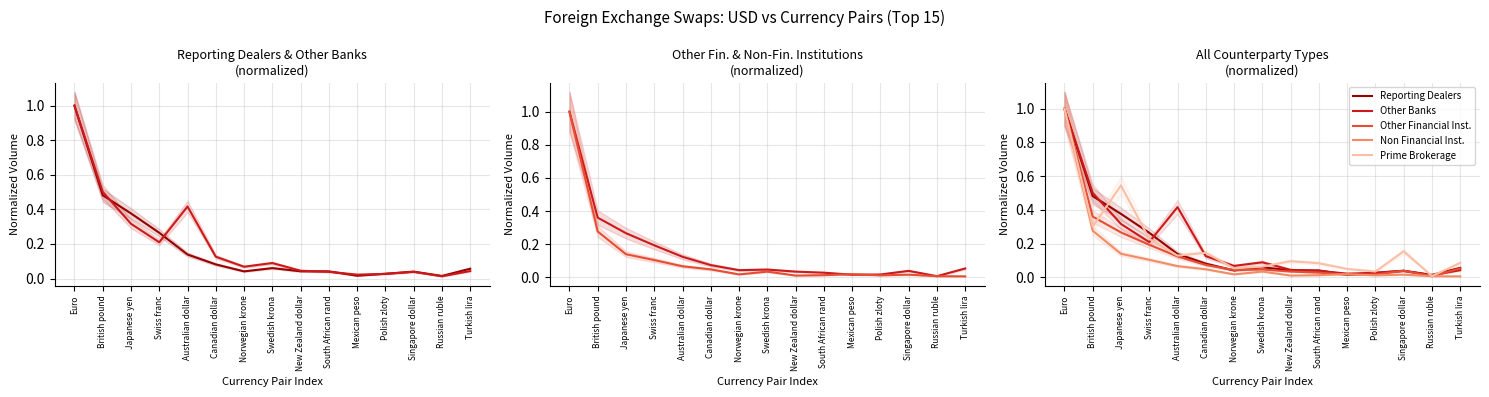

Where is the first local minimum for Non Financial Inst.?

Norwegian krone